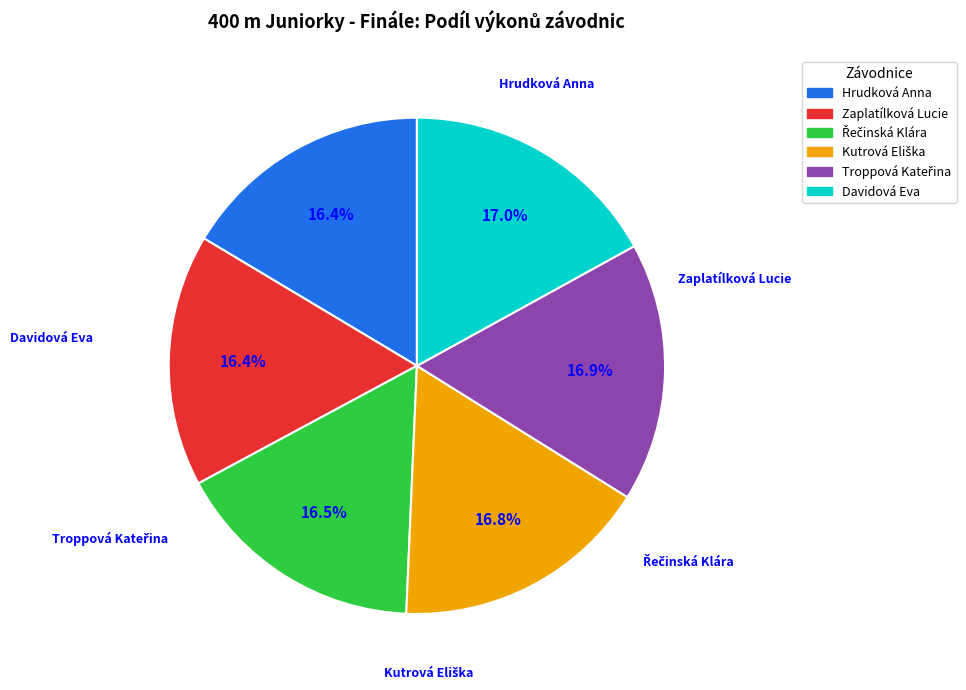

The Zaplatílková Lucie slice represents 16% of the pie. True or false?

True